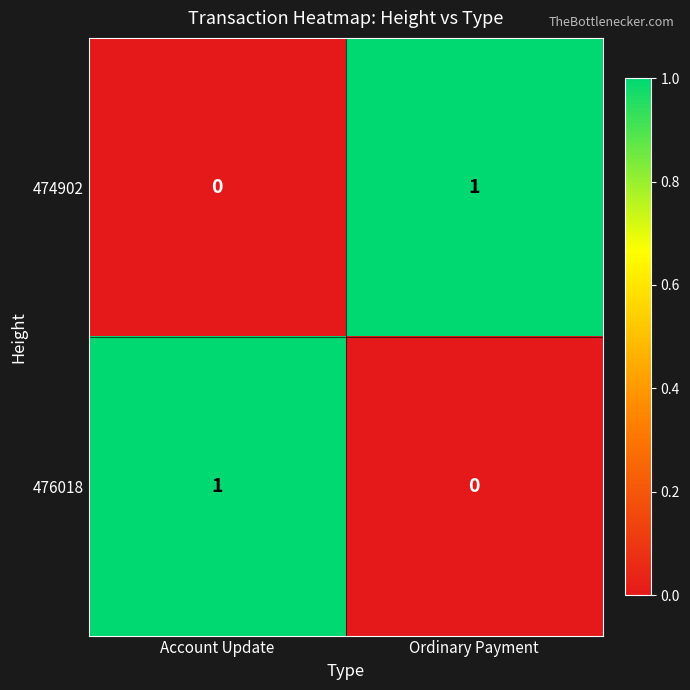

How many values in the 474902 series are below 1?

1